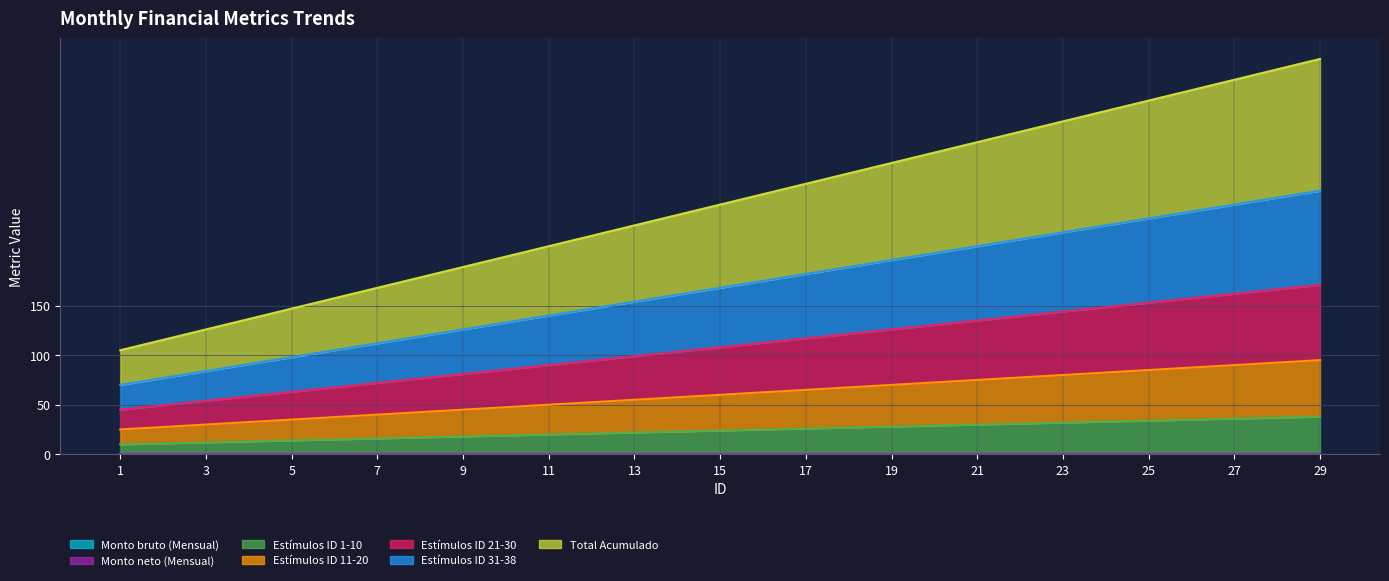

Does the chart have visible grid lines?

Yes